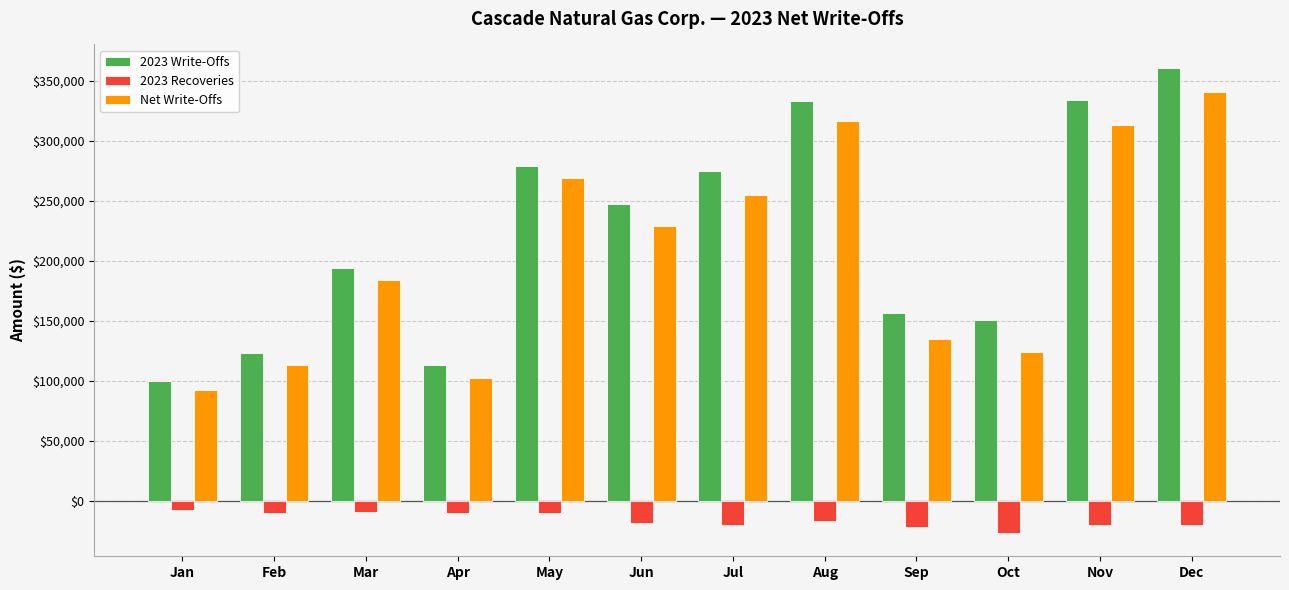

What is the difference between the Net Write-Offs values at Mar and Sep?

48998.9